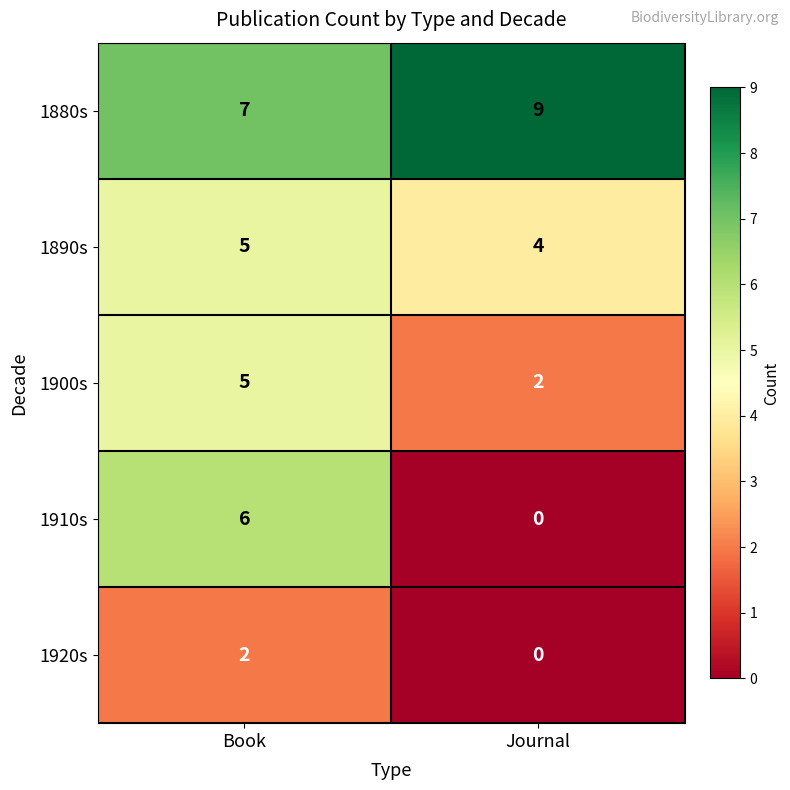

Is it true that 1880s equals 7 at Book?

True